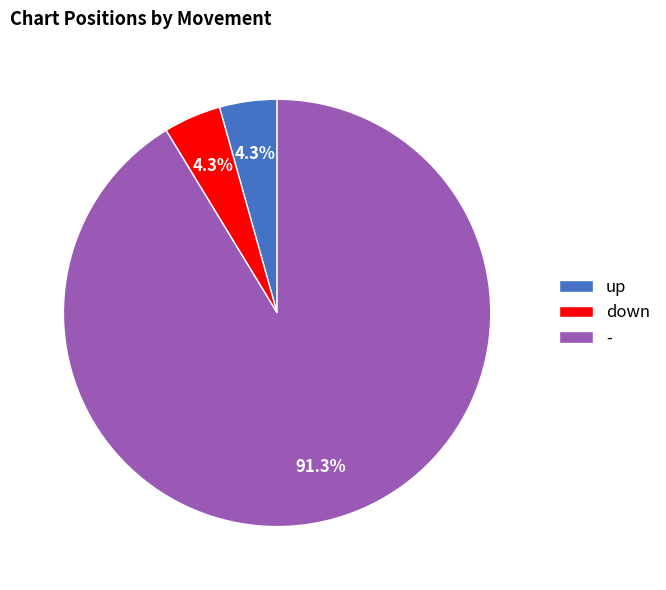

Which category has the biggest portion of the pie?

-